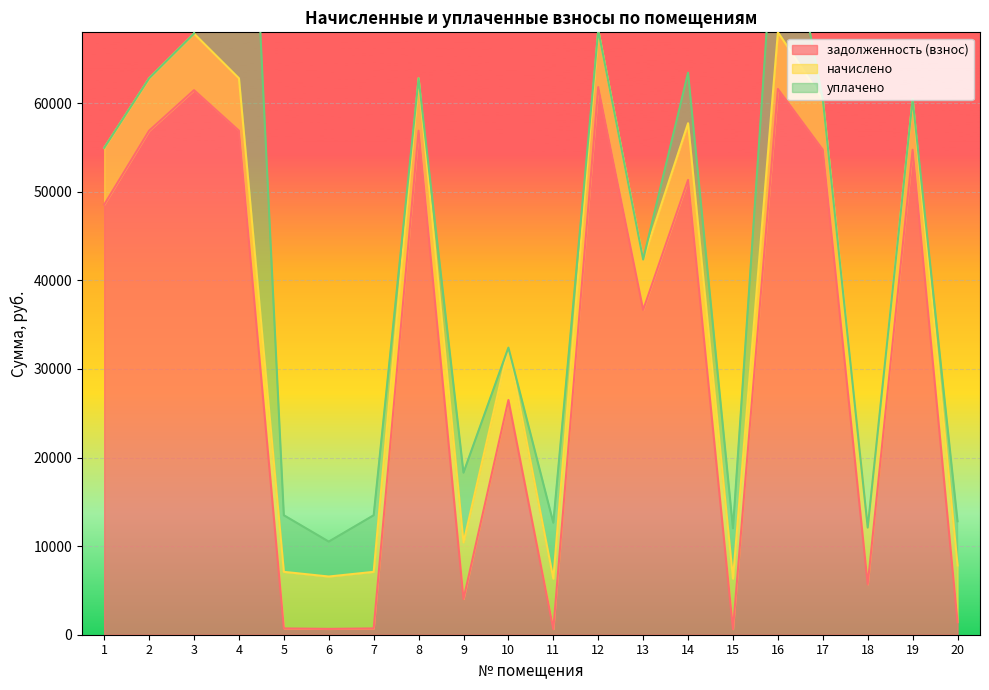

At which category does уплачено reach its first local peak?

4